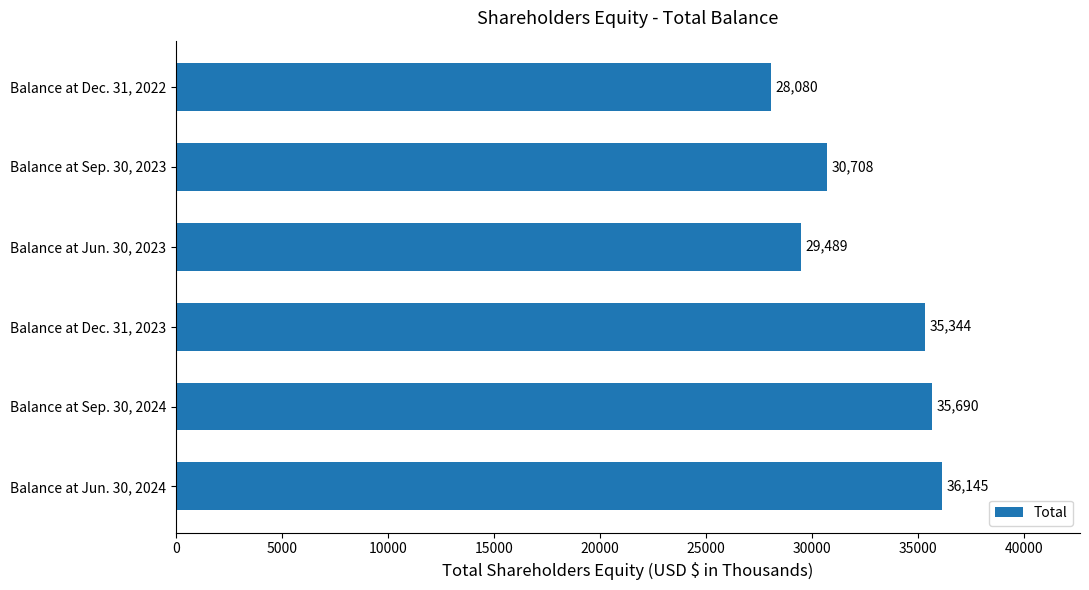

Does the chart contain any negative values?

No